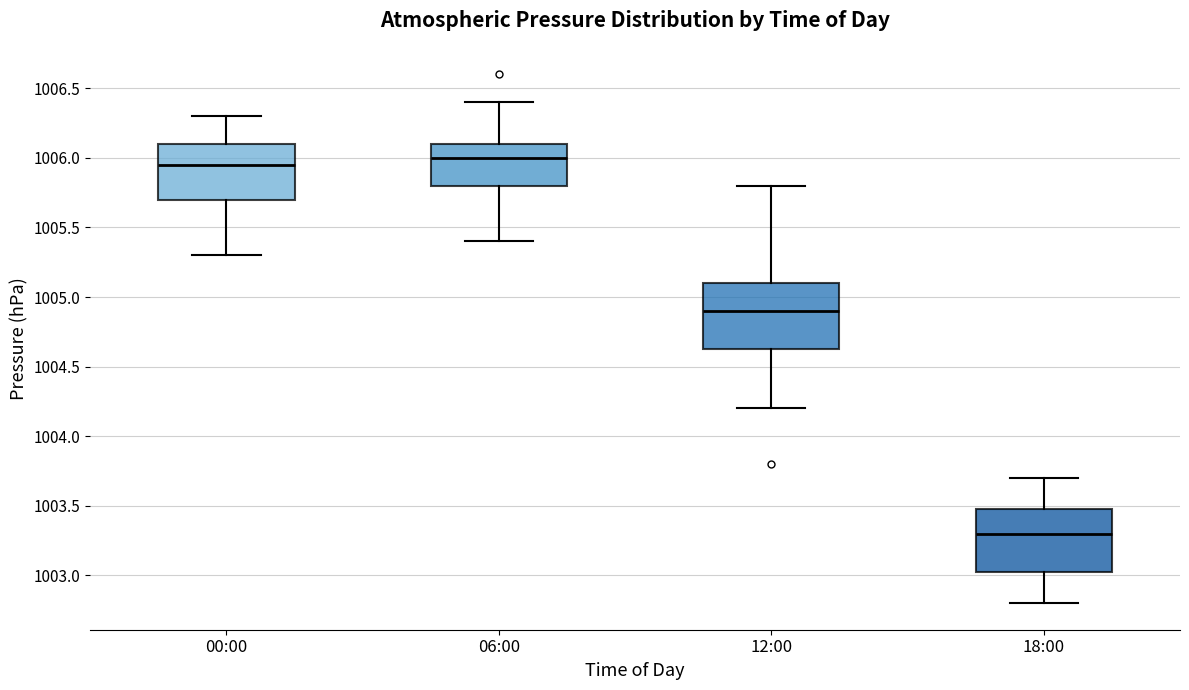

Reading left to right, read every box against the y-axis: the position of its median line, the range the box covers, and the ends of its whiskers. The values are not printed on the chart, so give them approximately, as read against the axis.

00:00: median 1005.95, box 1005.70 to 1006.10, whiskers 1005.30 to 1006.30
06:00: median 1006.00, box 1005.80 to 1006.10, whiskers 1005.40 to 1006.40
12:00: median 1004.90, box 1004.65 to 1005.10, whiskers 1004.20 to 1005.80
18:00: median 1003.30, box 1003.05 to 1003.50, whiskers 1002.80 to 1003.70